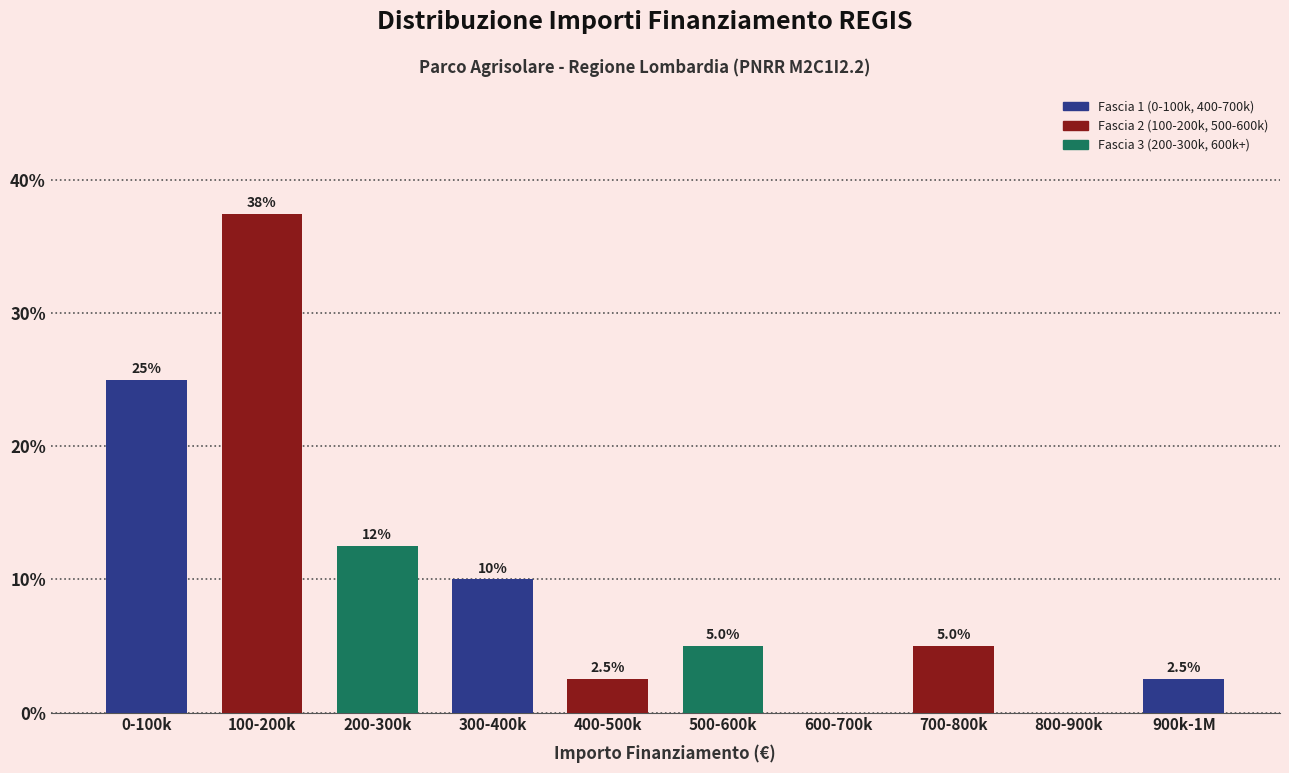

Reading left to right, transcribe all the data shown in this chart.

0-100k=25.0	100-200k=37.5	200-300k=12.5	300-400k=10.0	400-500k=2.5	500-600k=5.0	600-700k=0.0	700-800k=5.0	800-900k=0.0	900k-1M=2.5